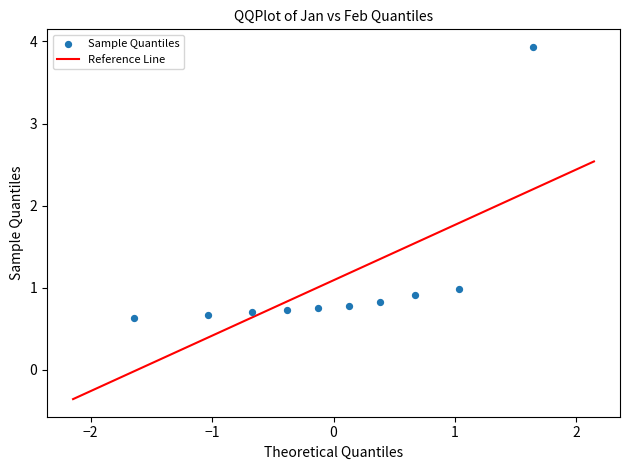

What is the range of Y values (max minus min)?

3.3